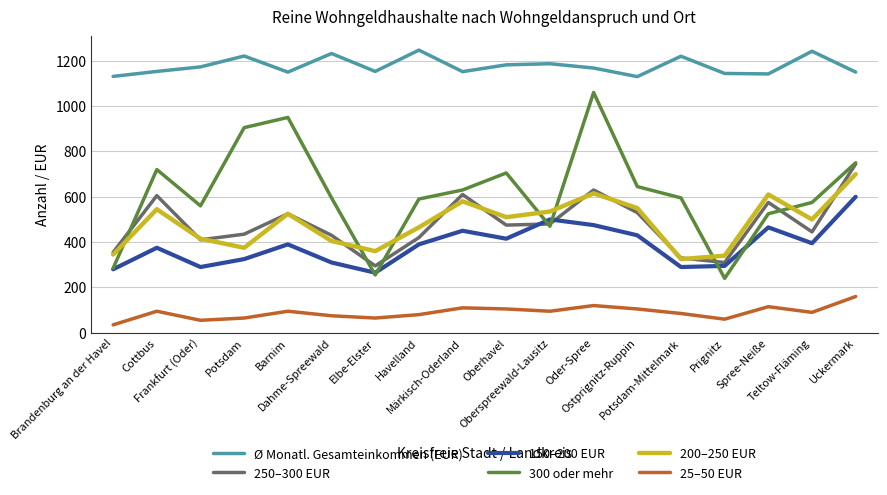

The 200–250 EUR series shows 638 at Havelland. True or false?

False